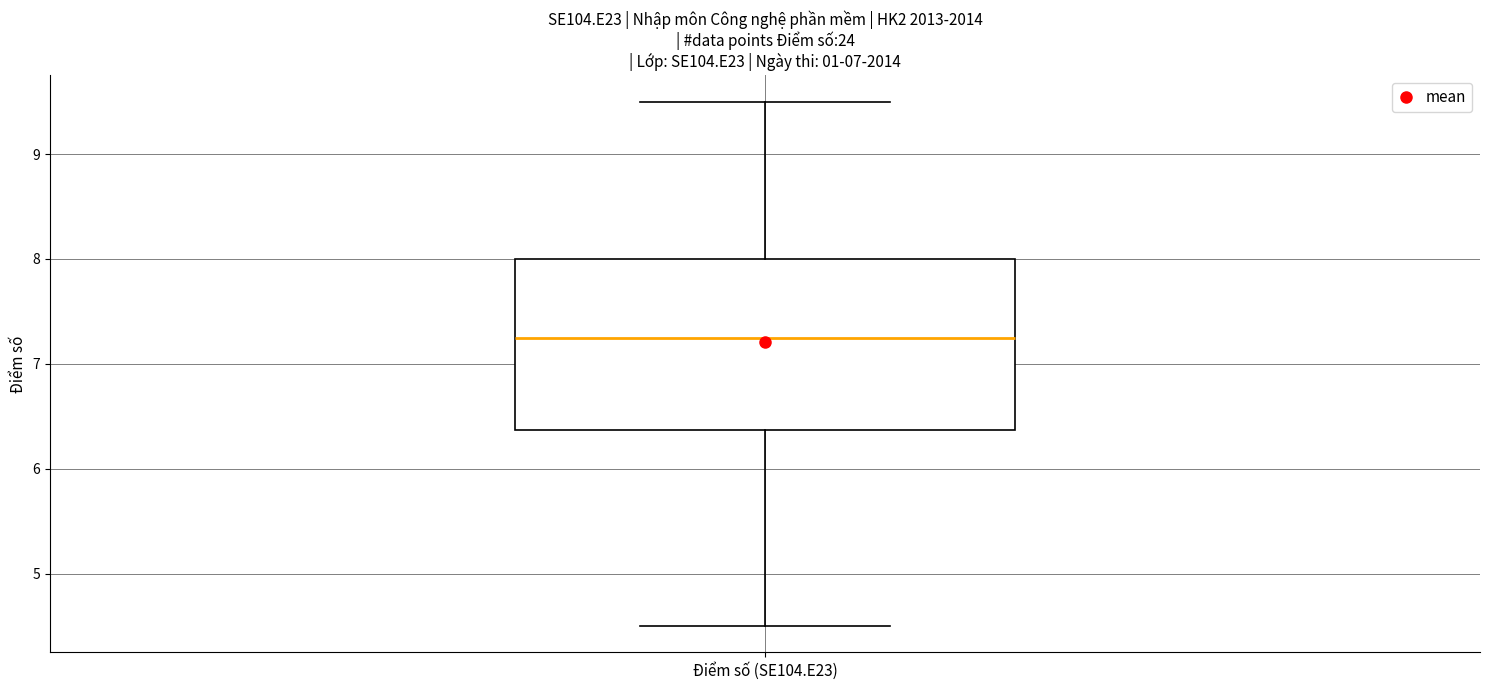

Read this box plot against the y-axis: the position of the median line, the range covered by the box, and the ends of both whiskers. The values are not printed on the chart, so give them approximately, as read against the axis.

median 7.3, box 6.4 to 8.0, whiskers 4.5 to 9.5